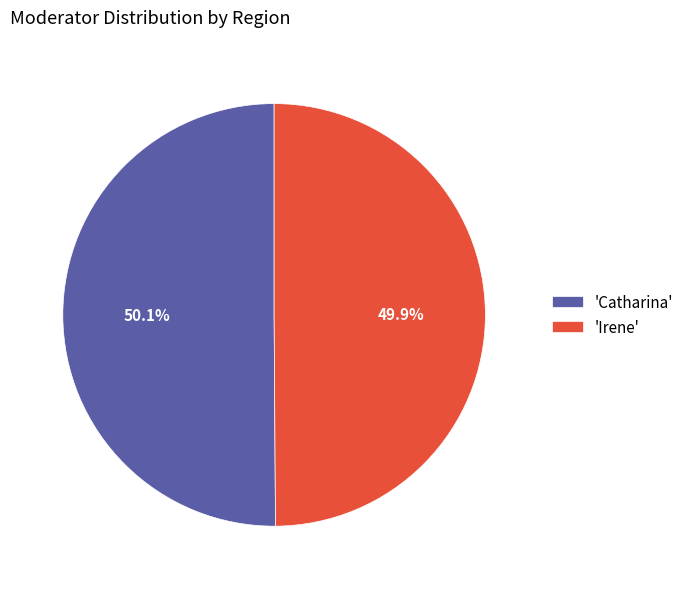

Is there a majority slice in this chart?

Yes